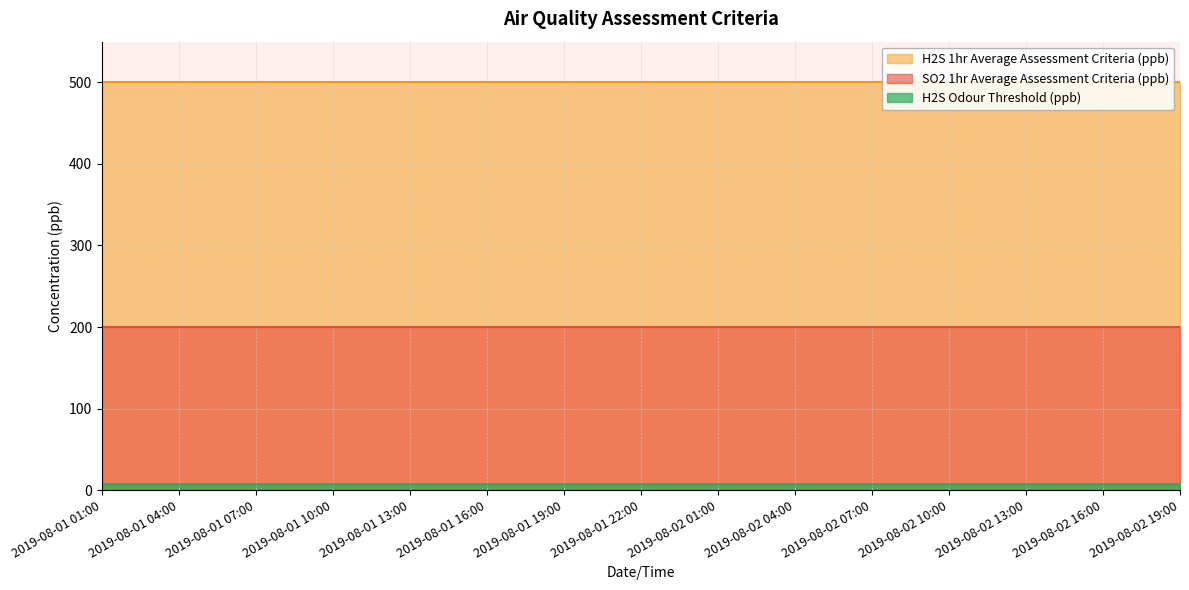

What is the approximate value of H2S Odour Threshold (ppb) at 2019-08-02 10:00?

8